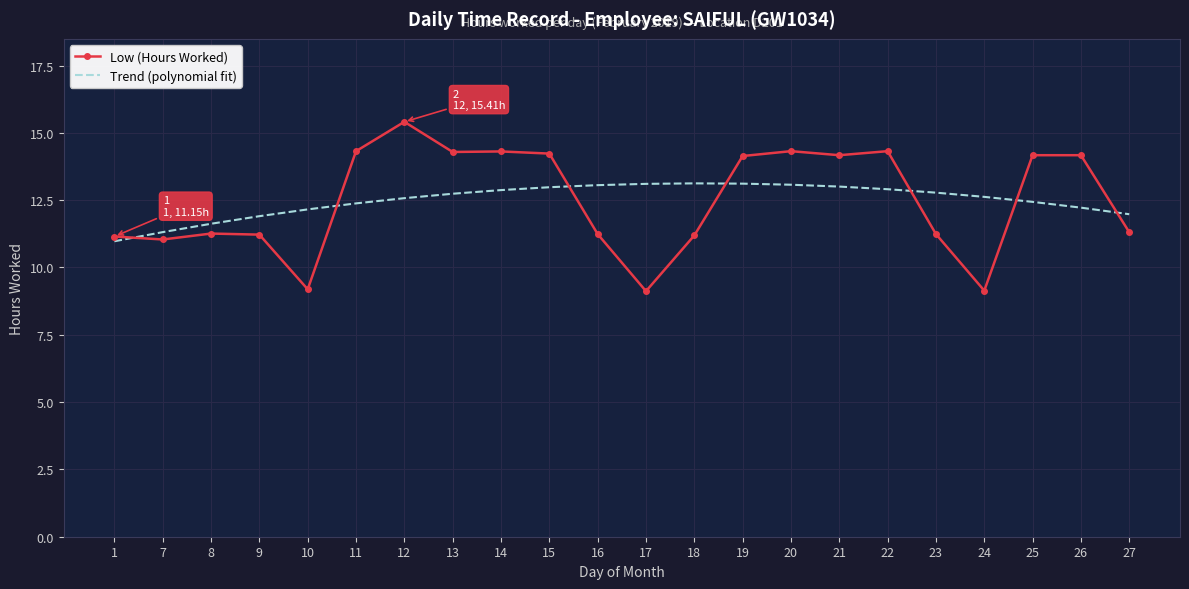

Rank the series at 12 from lowest to highest value.

Trend (polynomial fit), Low (Hours Worked)